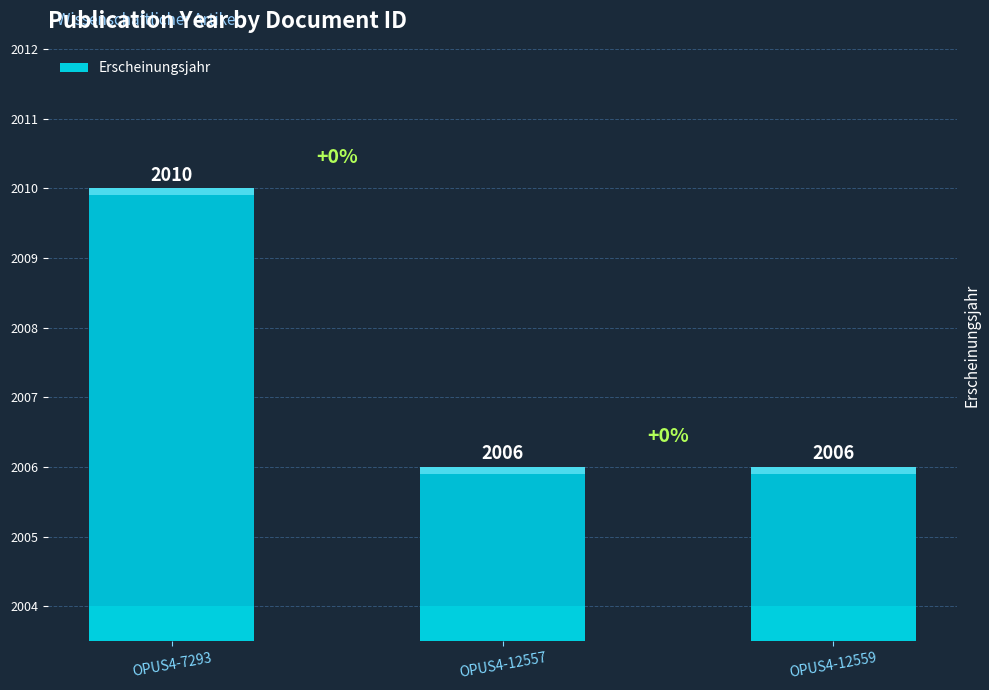

Rank the categories by value from highest to lowest.

OPUS4-7293, OPUS4-12557, OPUS4-12559